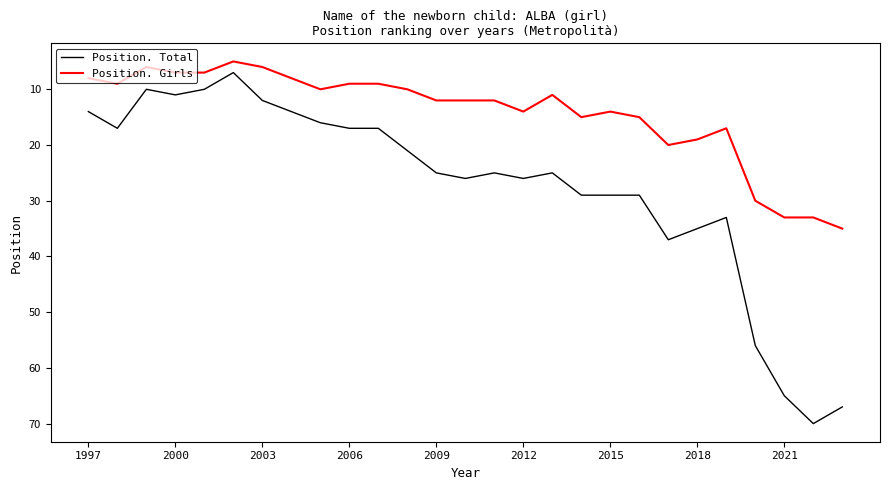

What is the difference between the second highest and minimum values in the Position. Total series?

60